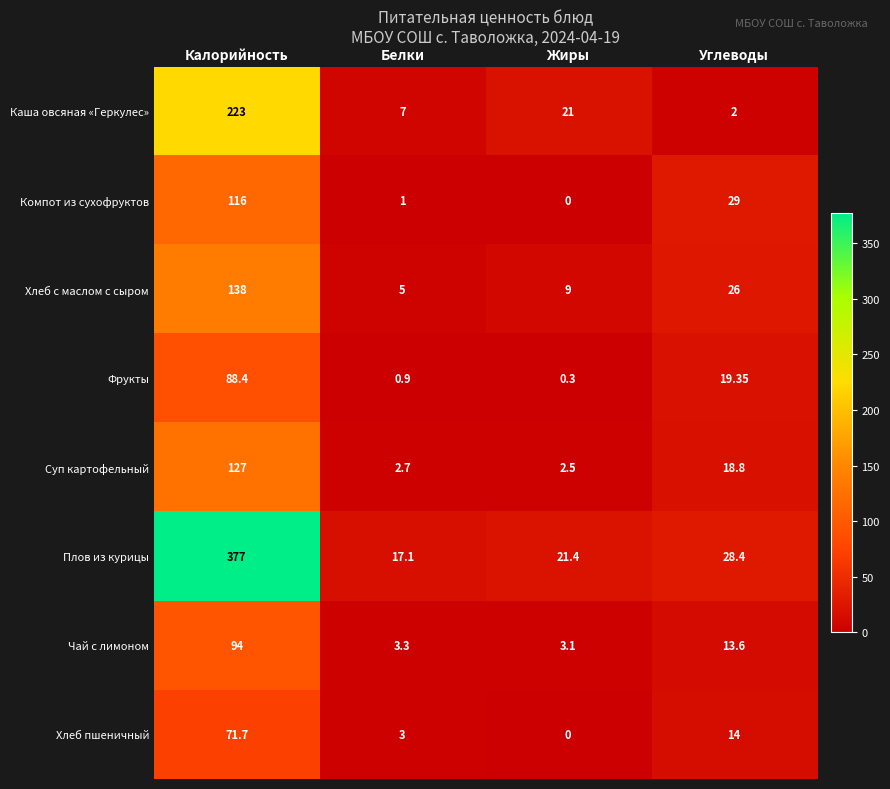

At which label does Хлеб пшеничный reach its peak?

Калорийность